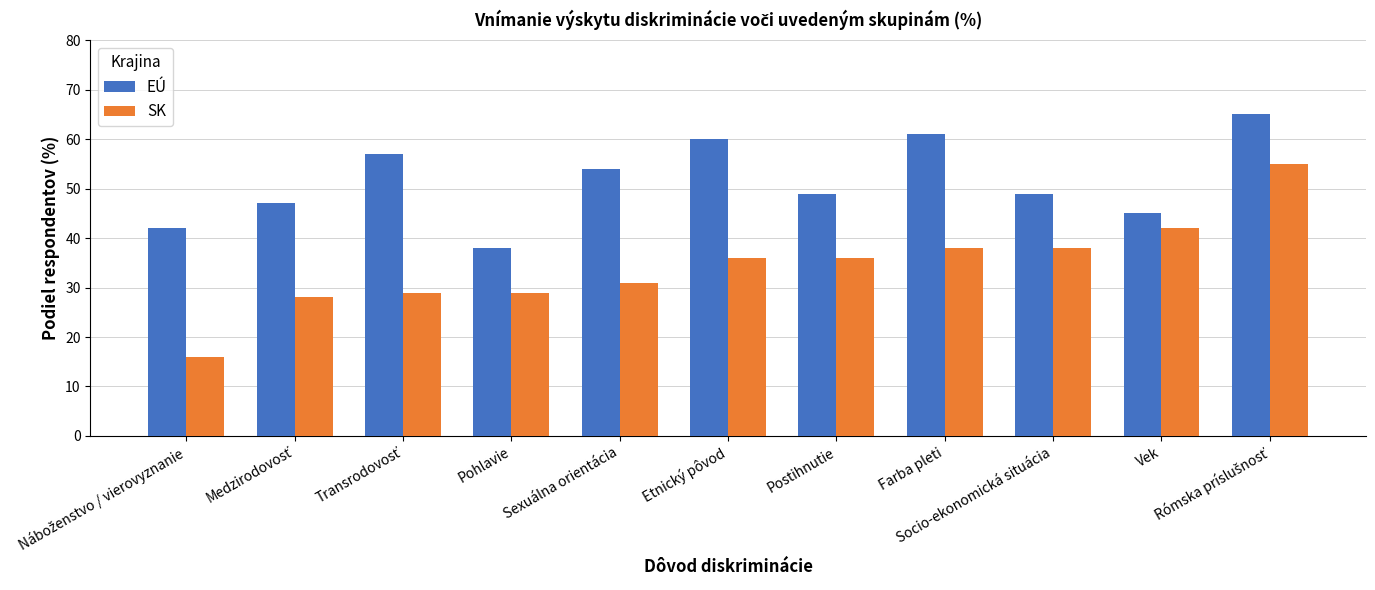

Which series has the widest spread of values?

SK